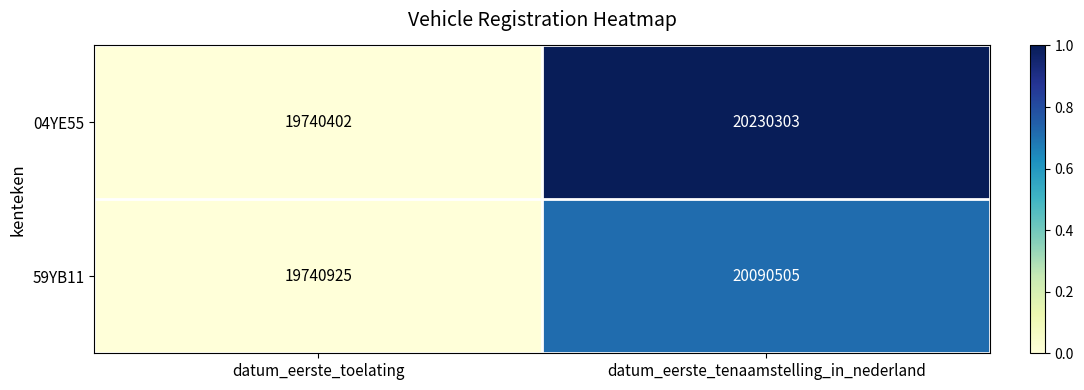

Reading left to right, list all the values displayed in this chart.

04YE55: datum_eerste_toelating=19740402	datum_eerste_tenaamstelling_in_nederland=20230303
59YB11: datum_eerste_toelating=19740925	datum_eerste_tenaamstelling_in_nederland=20090505